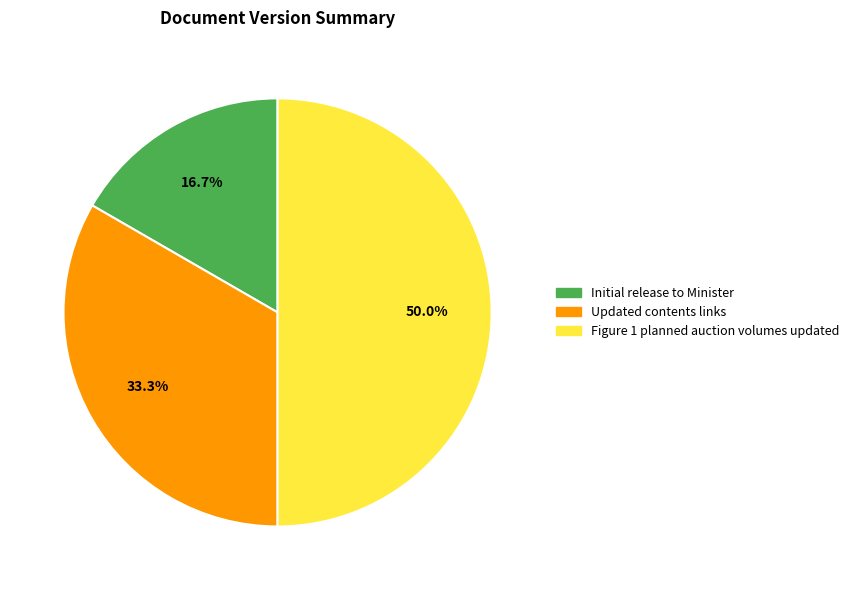

What percentage is the Figure 1 planned auction volumes updated slice, to the nearest percent?

50%